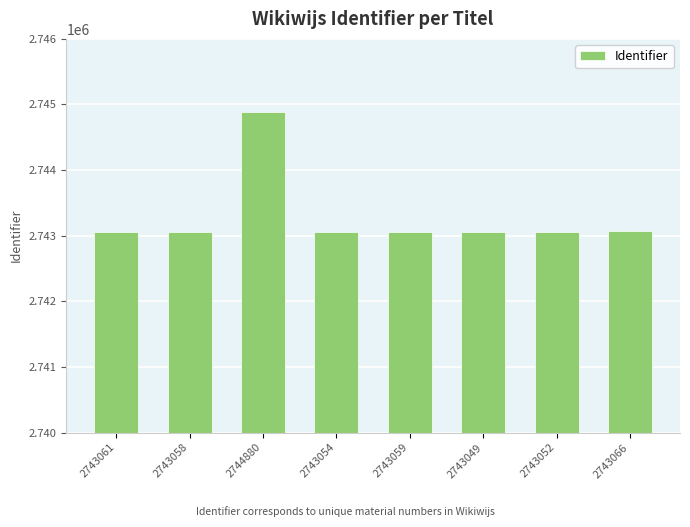

What is the average value?

2743285